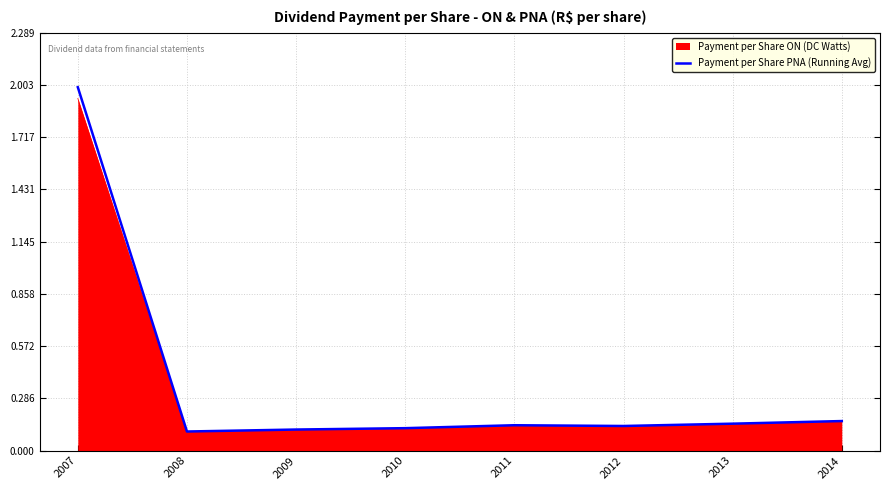

What is the approximate value of Payment per Share PNA (Running Avg) at 2007?

2.0